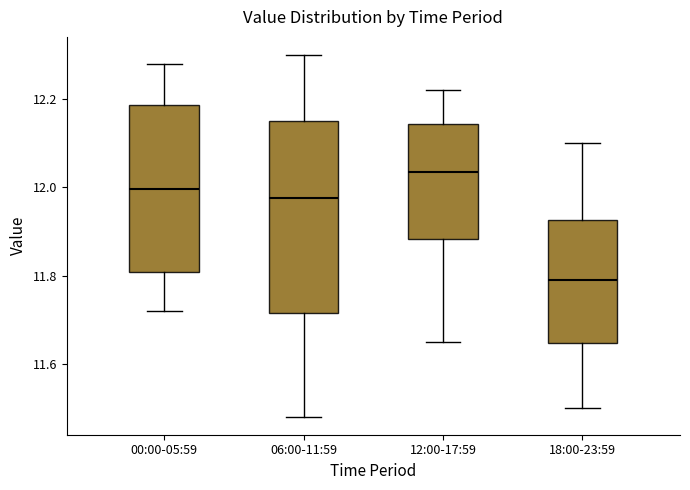

Where does the upper whisker of the box for 00:00-05:59 end on the y-axis? The values are not printed on the chart, so give them approximately, as read against the axis.

12.28